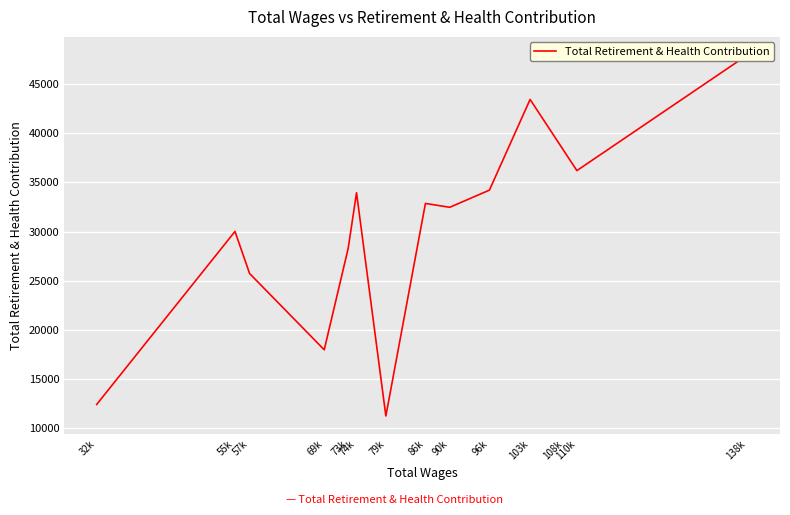

True or false: the data has more than 2 interior local peaks.

True